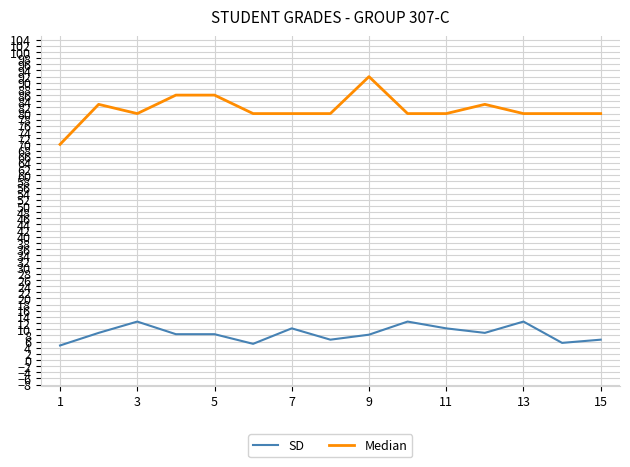

What is the difference between the maximum and minimum values in the SD series?

7.8